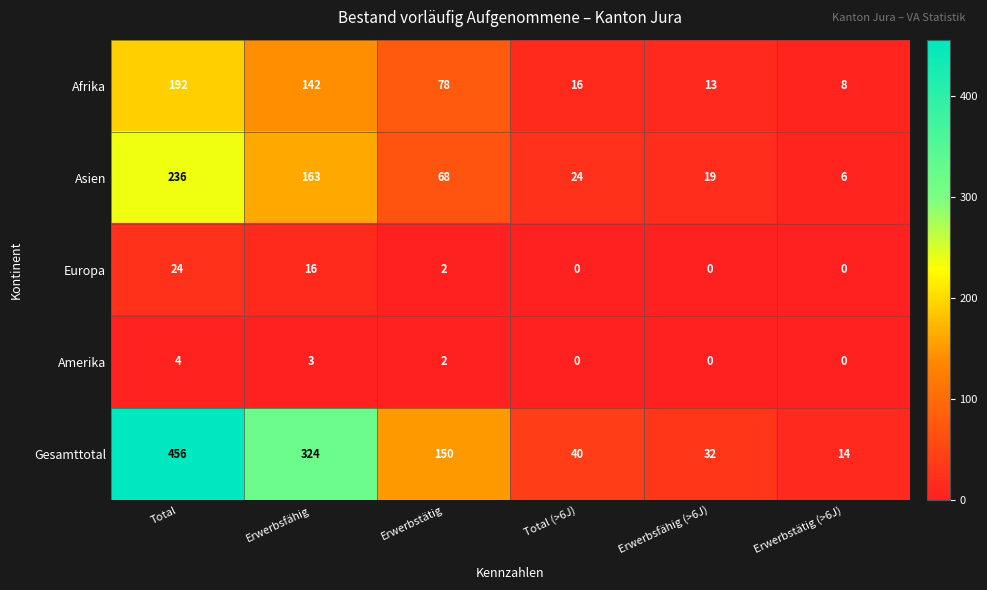

Which label corresponds to the largest value in the chart?

Total